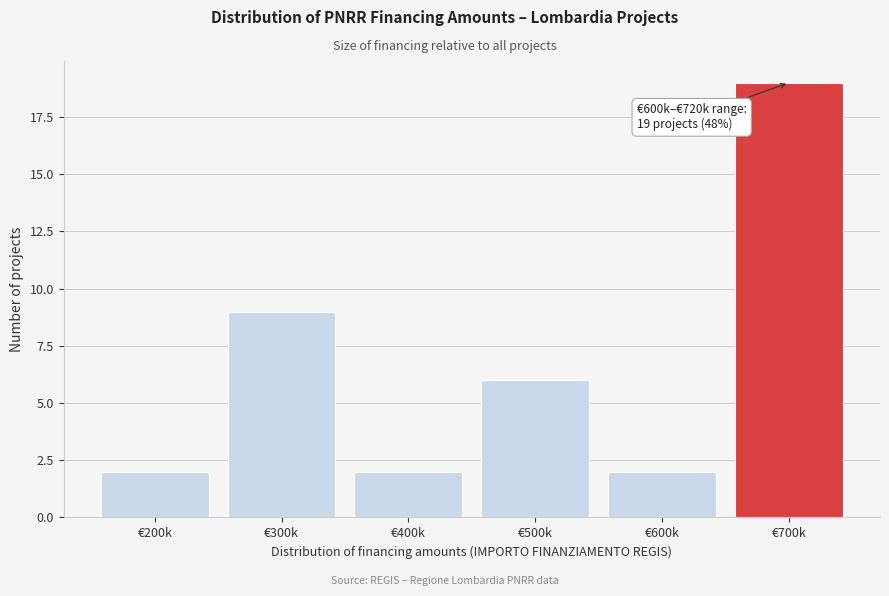

Reading left to right, list all the values displayed in this chart.

€200k=2	€300k=9	€400k=2	€500k=6	€600k=2	€700k=19